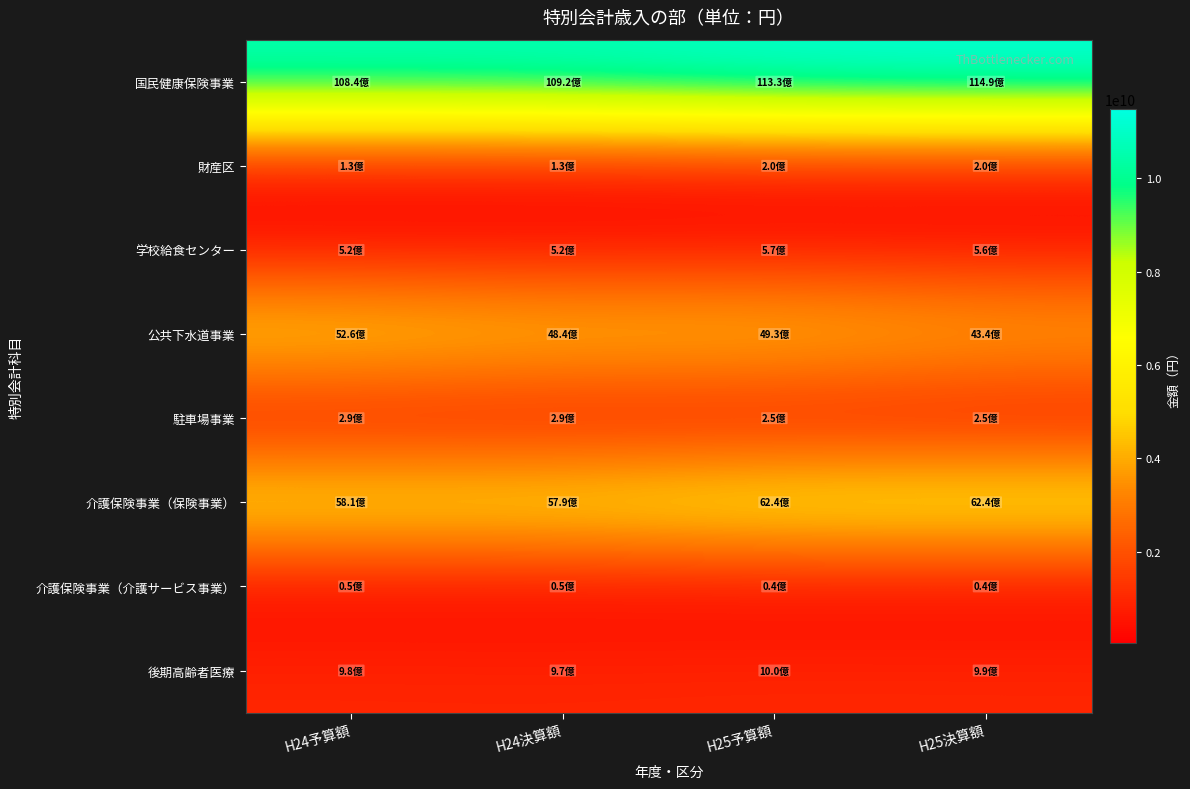

Rank the series by their maximum value, from highest to lowest.

国民健康保険事業, 介護保険事業（保険事業）, 公共下水道事業, 後期高齢者医療, 学校給食センター, 駐車場事業, 財産区, 介護保険事業（介護サービス事業）